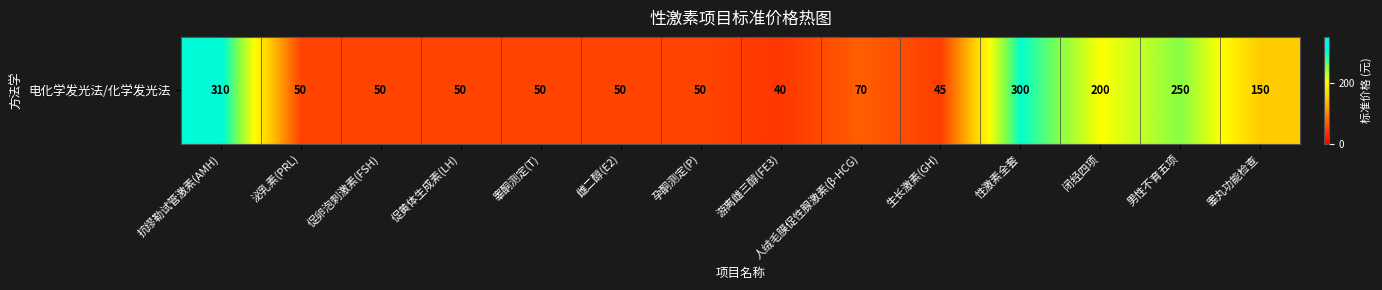

Between 雌二醇(E2) and 睾酮测定(T), which is larger?

雌二醇(E2)